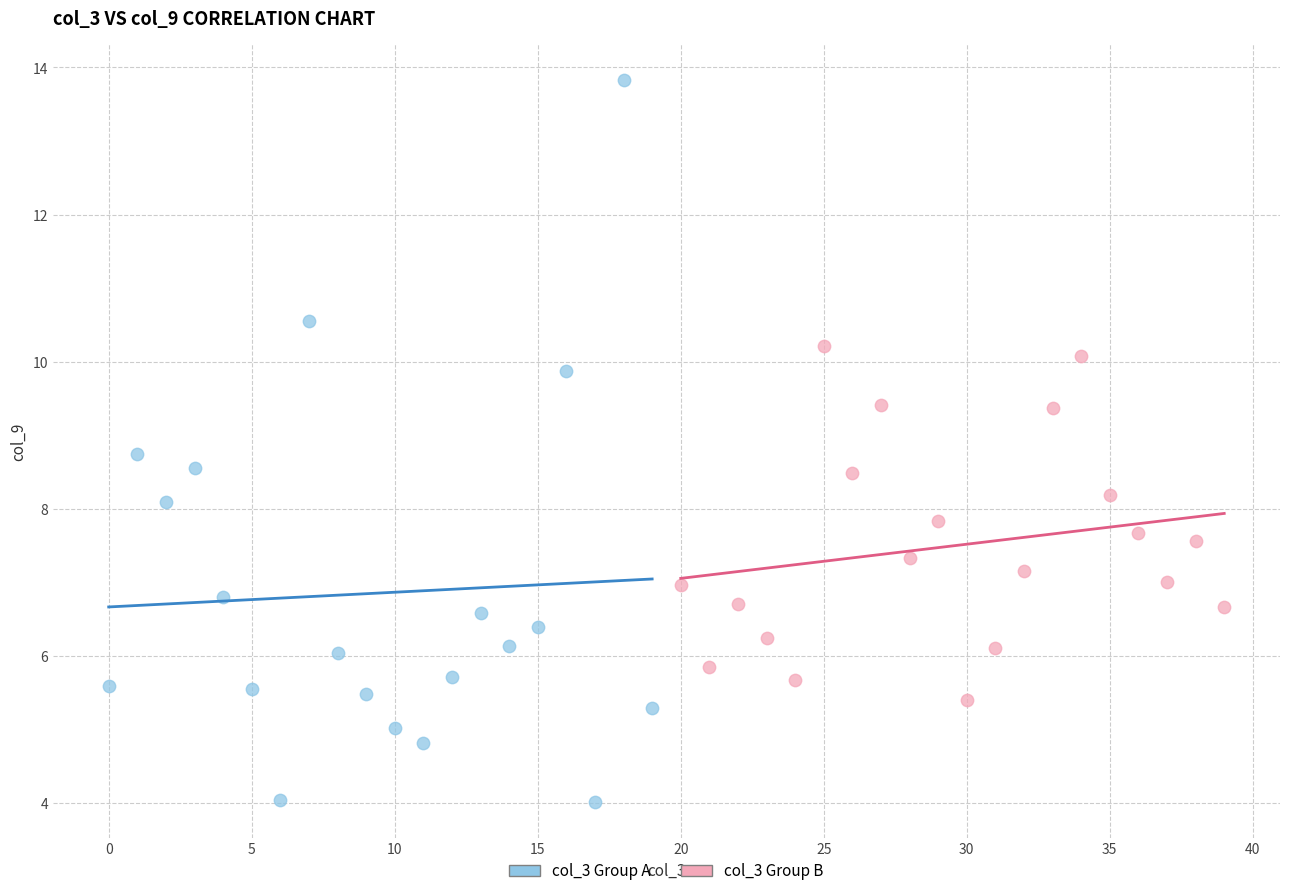

Which series contains the highest Y value?

col_3 Group A